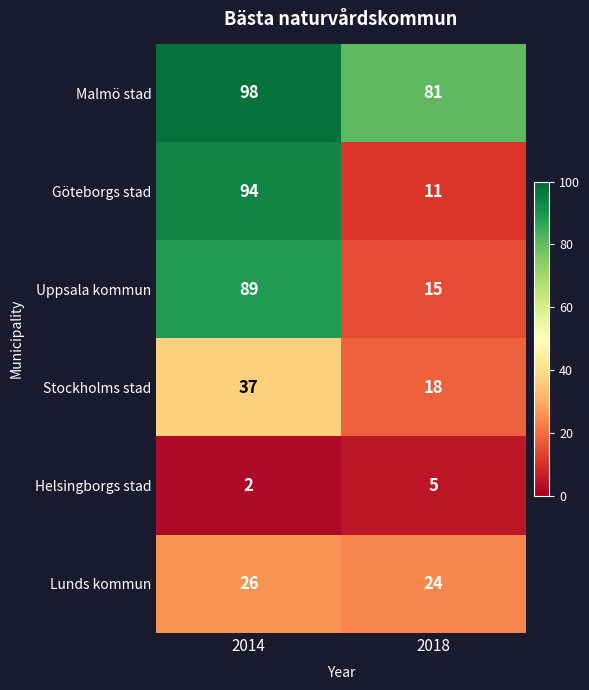

At which label does Uppsala kommun reach its peak?

2014